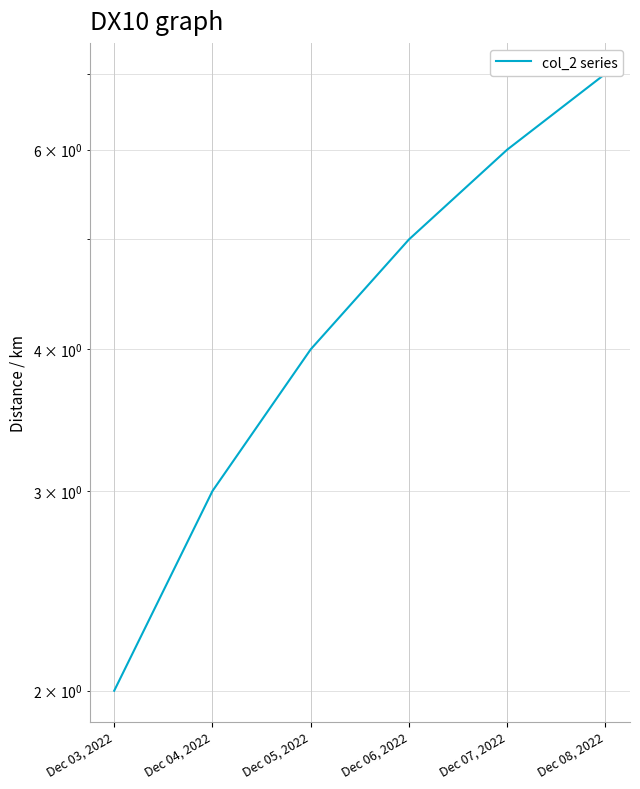

Is it true that the value at Dec 07, 2022 is 4?

False